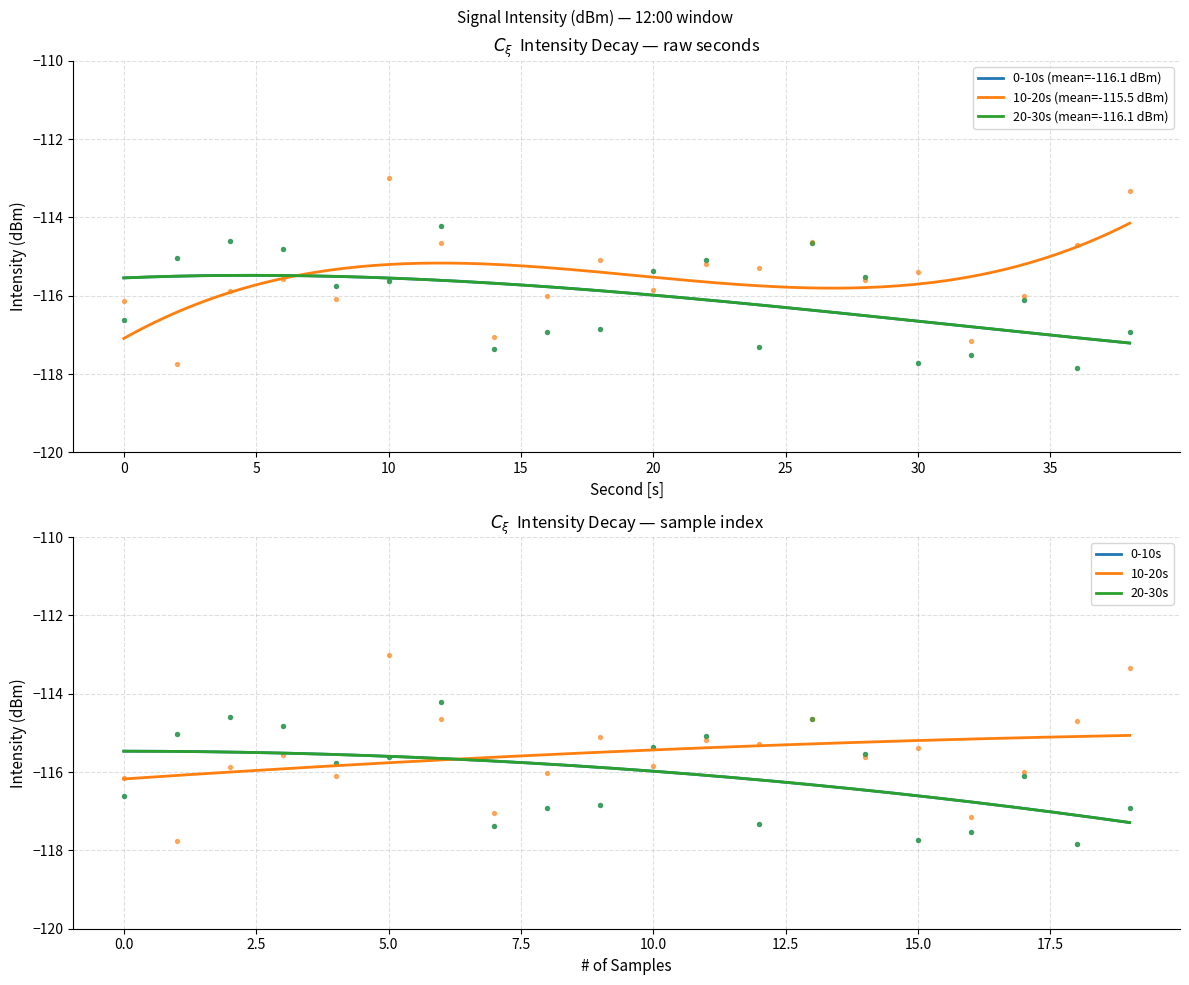

Which series reaches the minimum Y coordinate?

0-10s